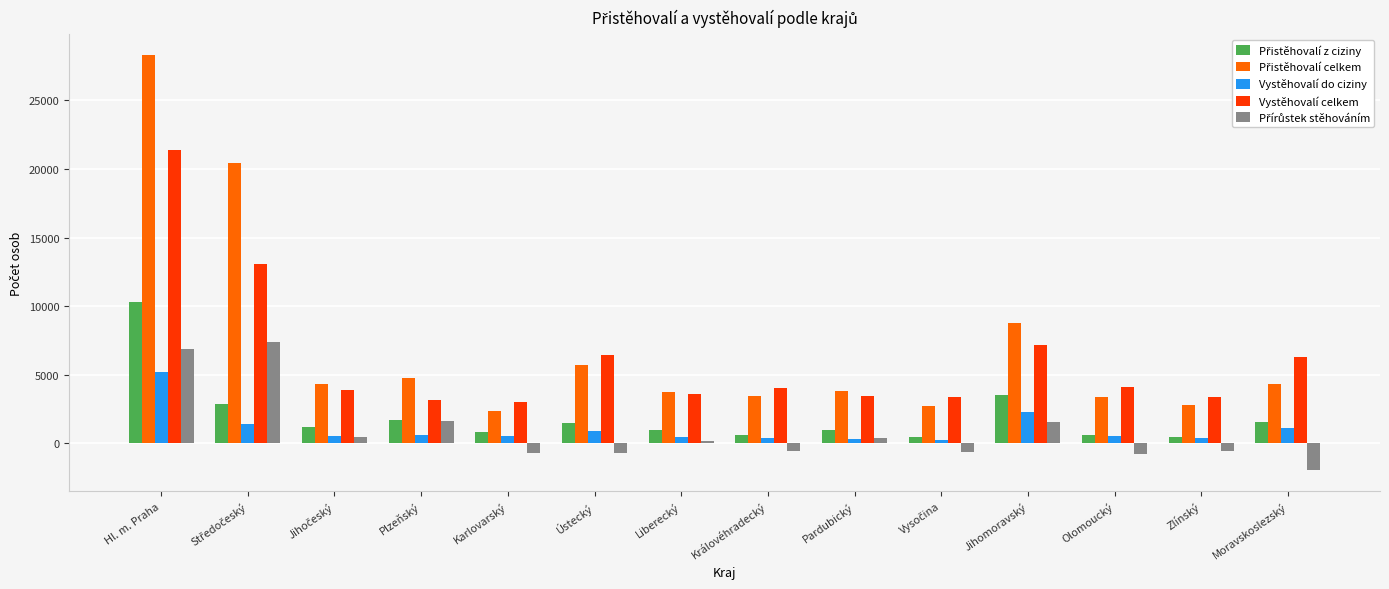

What is the total value across all series at Hl. m. Praha?

72121